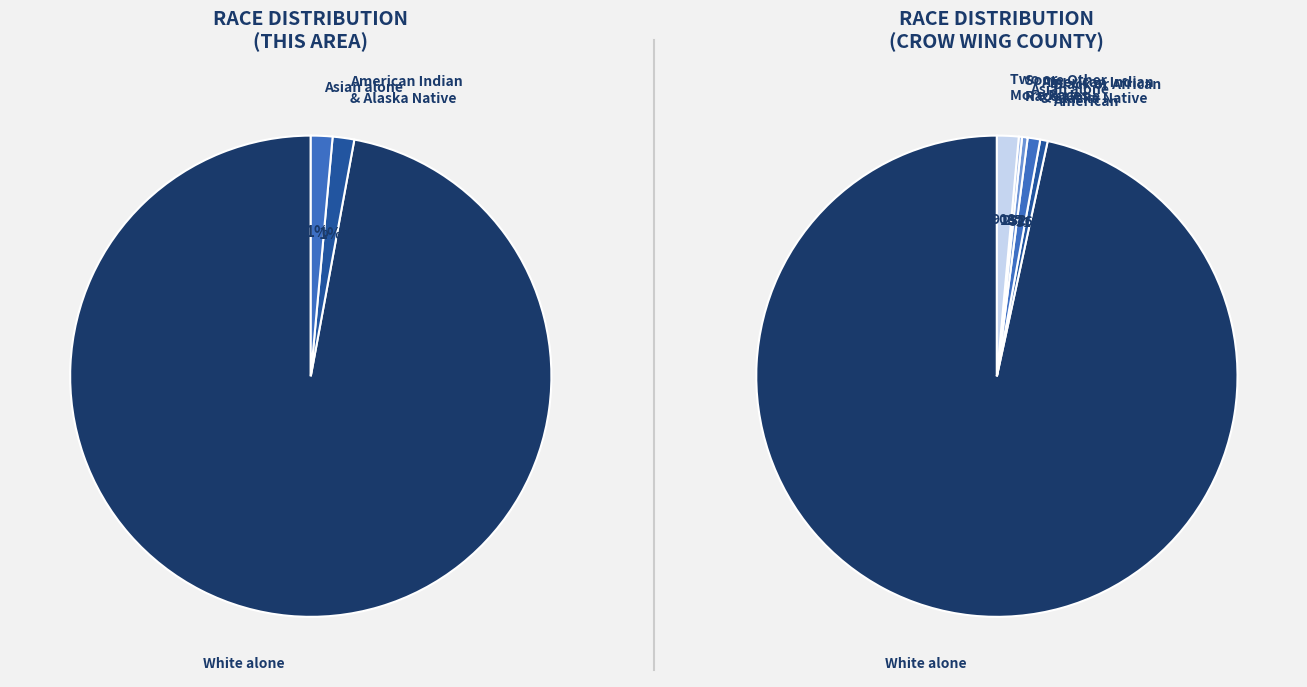

Which slice is the smallest?

Black or African American